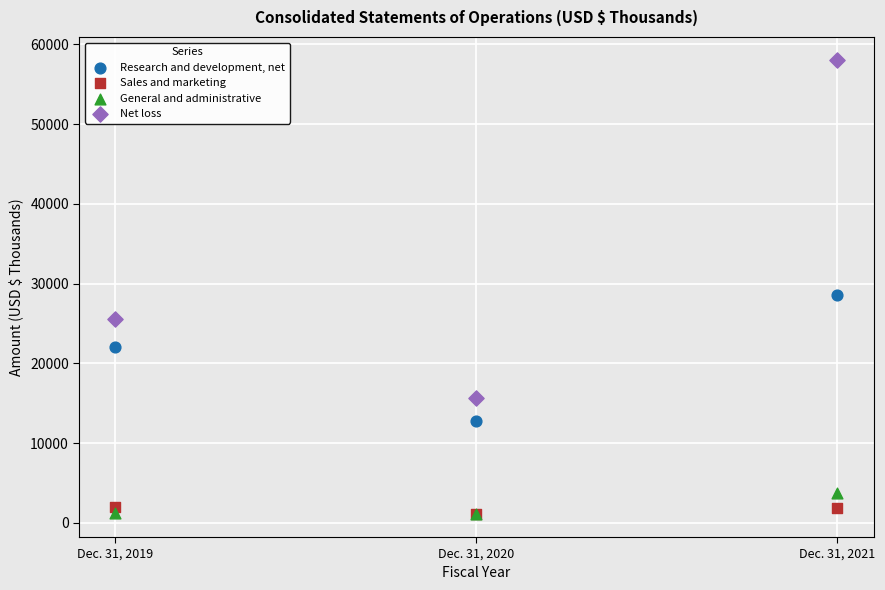

In the Research and development, net series, what Y value is closest to 20679?

22012